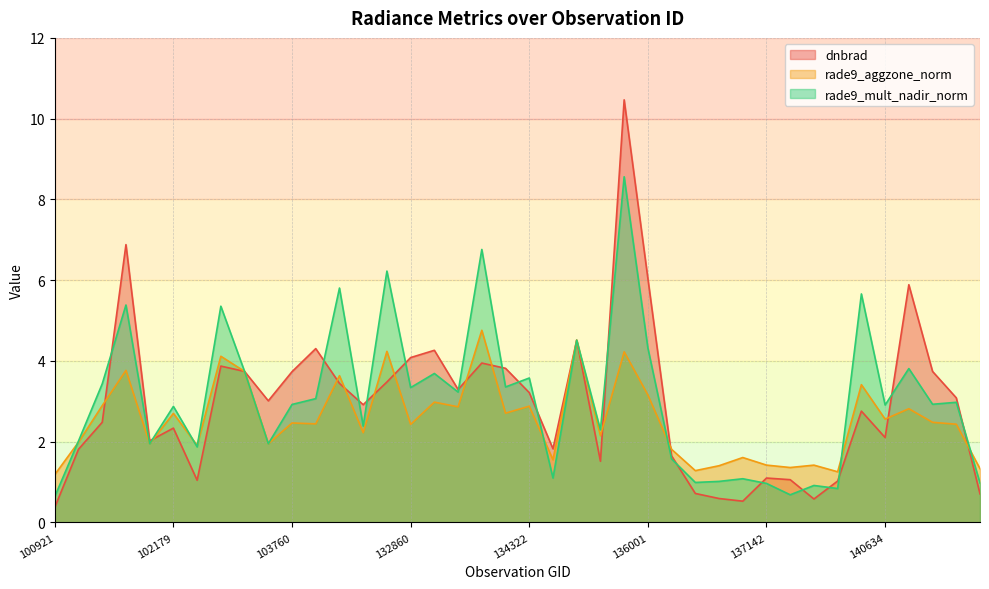

After their last crossing, which series has the higher values: dnbrad or rade9_mult_nadir_norm?

rade9_mult_nadir_norm